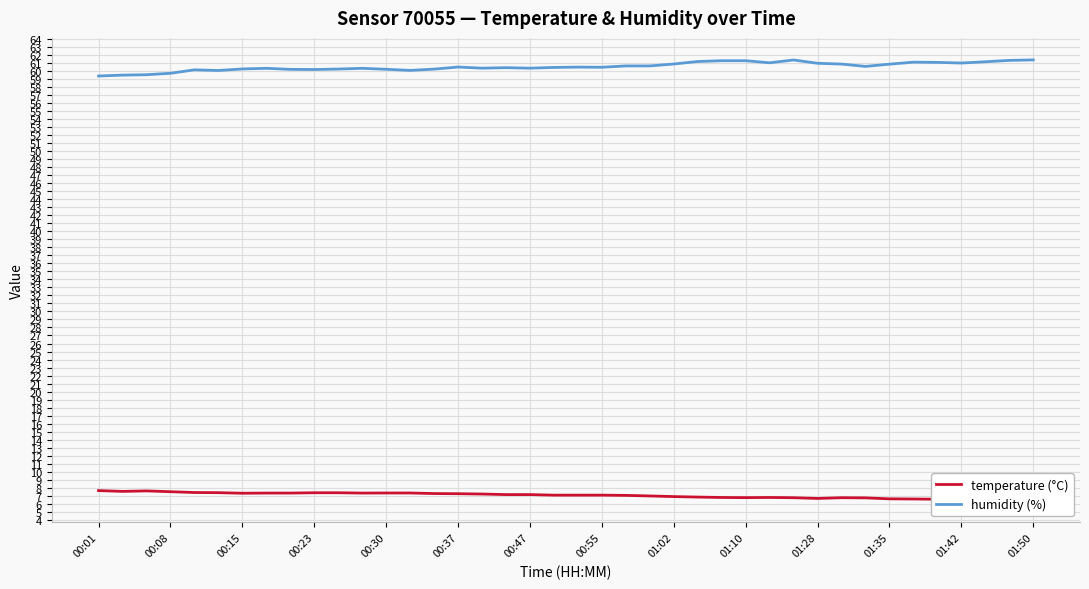

What is the greatest value displayed?

61.4